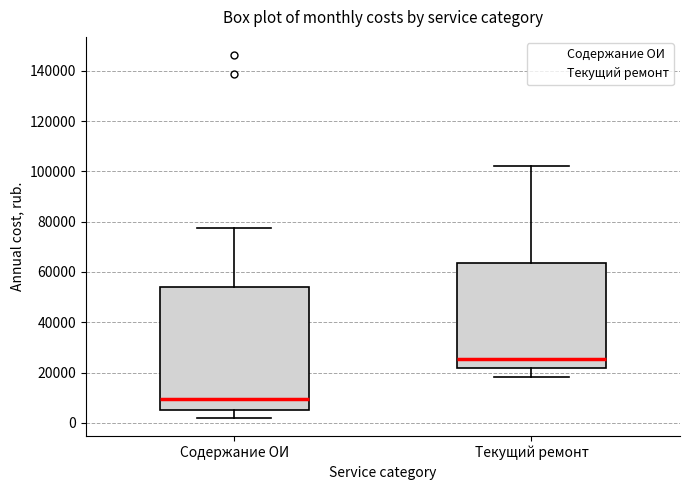

Reading left to right, read every box against the y-axis: the position of its median line, the range the box covers, and the ends of its whiskers. The values are not printed on the chart, so give them approximately, as read against the axis.

Содержание ОИ: median 10000, box 4000 to 54000, whiskers 2000 to 78000
Текущий ремонт: median 26000, box 22000 to 64000, whiskers 18000 to 102000